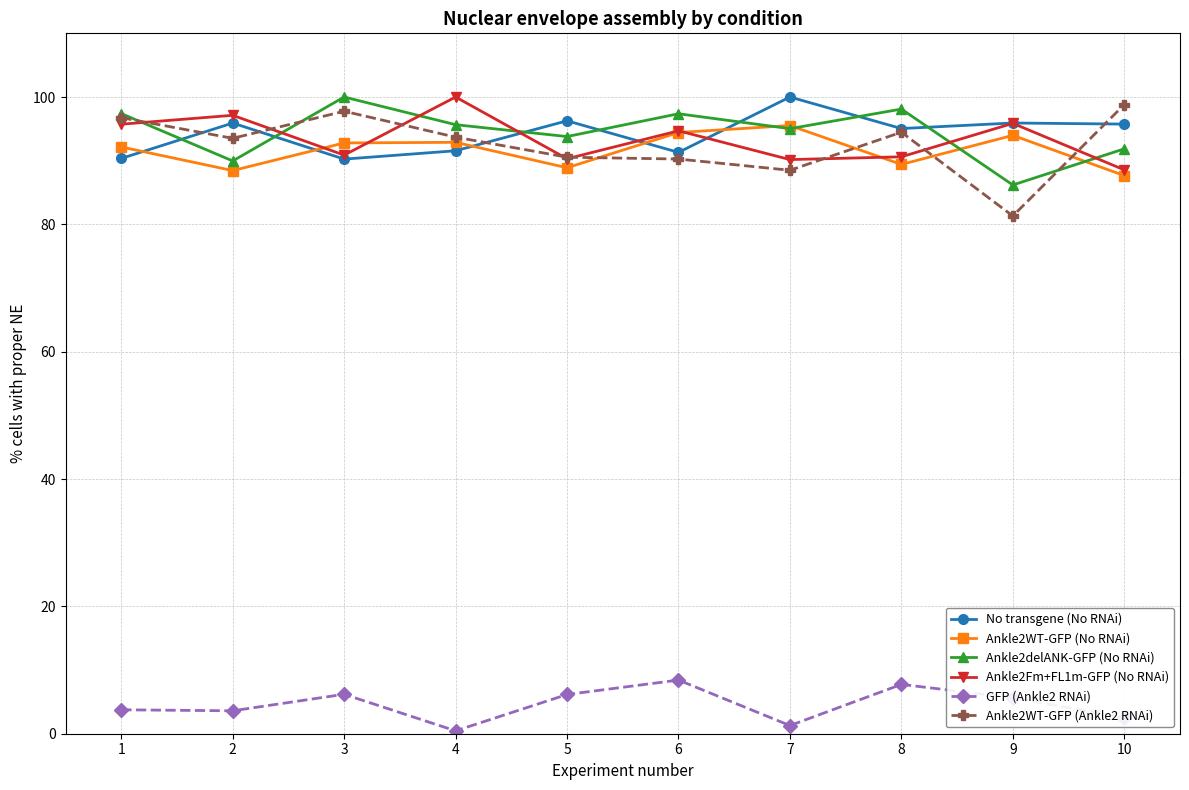

Is it true that Ankle2Fm+FL1m-GFP (No RNAi) equals 159.3 at 8?

False